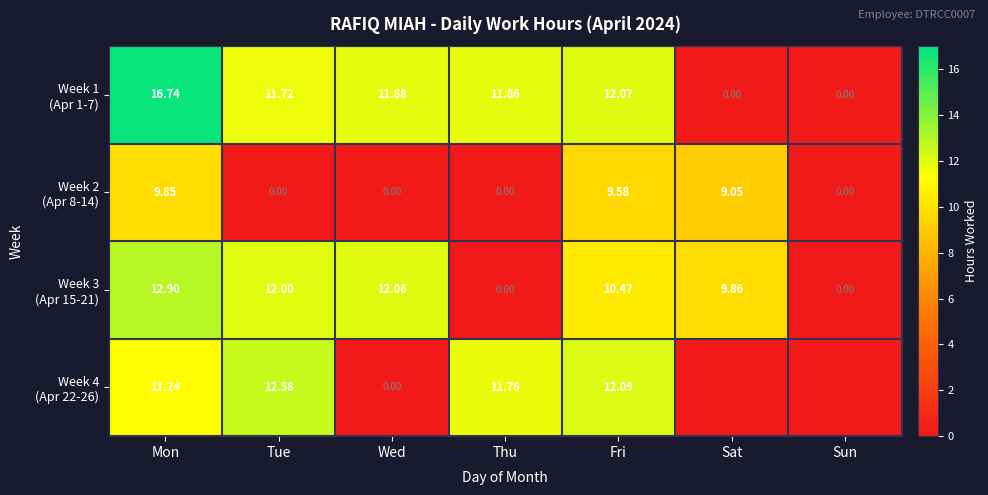

Is it true that Week 4 (Apr 22-26) equals 11.8 at Thu?

True